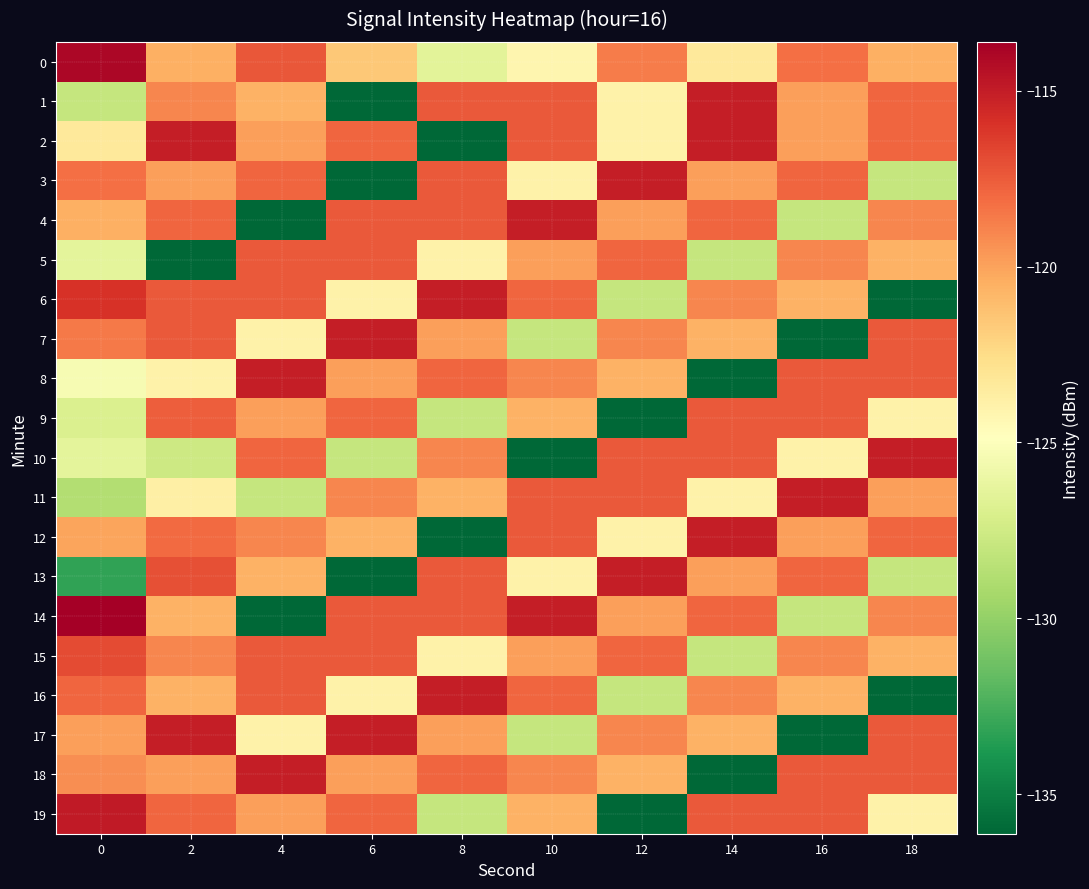

Reading left to right, transcribe all the data shown in this chart.

0: 0=-114.0	2=-120.5	4=-117.3	6=-121.6	8=-126.5	10=-124.2	12=-118.7	14=-123.3	16=-118.2	18=-120.5
1: 0=-128.0	2=-119.1	4=-120.6	6=-136.1	8=-117.5	10=-117.4	12=-123.9	14=-115.1	16=-119.9	18=-117.8
2: 0=-123.3	2=-115.1	4=-119.9	6=-117.8	8=-136.1	10=-117.4	12=-123.9	14=-115.1	16=-119.9	18=-117.8
3: 0=-118.2	2=-119.9	4=-117.8	6=-136.1	8=-117.5	10=-123.9	12=-115.1	14=-119.9	16=-117.8	18=-128.0
4: 0=-120.5	2=-117.8	4=-136.1	6=-117.5	8=-117.4	10=-115.1	12=-119.9	14=-117.8	16=-128.0	18=-119.1
5: 0=-126.4	2=-136.1	4=-117.5	6=-117.4	8=-123.9	10=-119.9	12=-117.8	14=-128.0	16=-119.1	18=-120.6
6: 0=-115.9	2=-117.5	4=-117.4	6=-123.9	8=-115.1	10=-117.8	12=-128.0	14=-119.1	16=-120.6	18=-136.1
7: 0=-118.6	2=-117.4	4=-123.9	6=-115.1	8=-119.9	10=-128.0	12=-119.1	14=-120.6	16=-136.1	18=-117.5
8: 0=-125.3	2=-123.9	4=-115.1	6=-119.9	8=-117.8	10=-119.1	12=-120.6	14=-136.1	16=-117.5	18=-117.4
9: 0=-127.0	2=-117.7	4=-119.9	6=-117.8	8=-128.0	10=-120.6	12=-136.1	14=-117.5	16=-117.4	18=-123.9
10: 0=-126.4	2=-127.6	4=-117.8	6=-128.0	8=-119.1	10=-136.1	12=-117.5	14=-117.4	16=-123.9	18=-115.1
11: 0=-128.8	2=-123.8	4=-128.0	6=-119.1	8=-120.6	10=-117.5	12=-117.4	14=-123.9	16=-115.1	18=-119.9
12: 0=-120.1	2=-118.0	4=-119.1	6=-120.6	8=-136.1	10=-117.4	12=-123.9	14=-115.1	16=-119.9	18=-117.8
13: 0=-133.2	2=-117.0	4=-120.6	6=-136.1	8=-117.5	10=-123.9	12=-115.1	14=-119.9	16=-117.8	18=-128.0
14: 0=-113.6	2=-120.6	4=-136.1	6=-117.5	8=-117.4	10=-115.1	12=-119.9	14=-117.8	16=-128.0	18=-119.1
15: 0=-116.9	2=-119.1	4=-117.5	6=-117.4	8=-123.9	10=-119.9	12=-117.8	14=-128.0	16=-119.1	18=-120.6
16: 0=-117.9	2=-120.6	4=-117.4	6=-123.9	8=-115.1	10=-117.8	12=-128.0	14=-119.1	16=-120.6	18=-136.1
17: 0=-119.9	2=-115.1	4=-123.9	6=-115.1	8=-119.9	10=-128.0	12=-119.1	14=-120.6	16=-136.1	18=-117.5
18: 0=-119.3	2=-119.9	4=-115.1	6=-119.9	8=-117.8	10=-119.1	12=-120.6	14=-136.1	16=-117.5	18=-117.4
19: 0=-114.9	2=-117.8	4=-119.9	6=-117.8	8=-128.0	10=-120.6	12=-136.1	14=-117.5	16=-117.4	18=-123.9